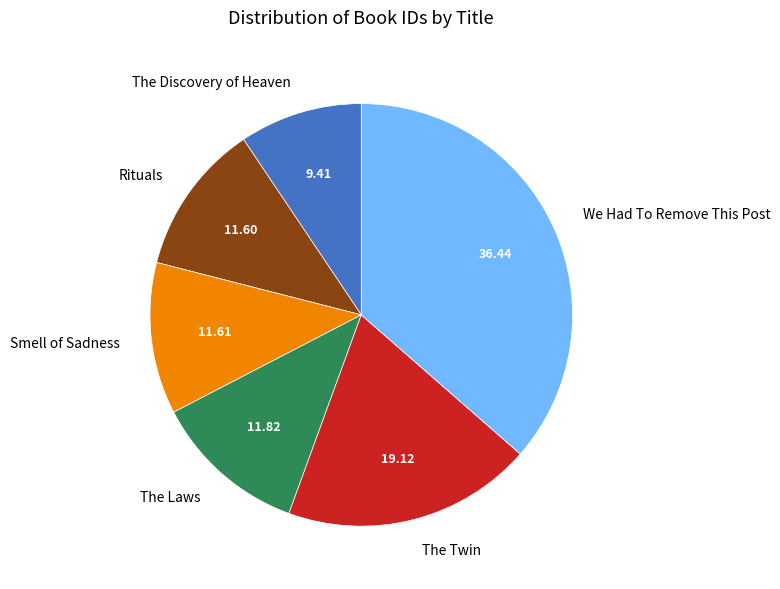

Does Rituals represent more than half of the total?

No